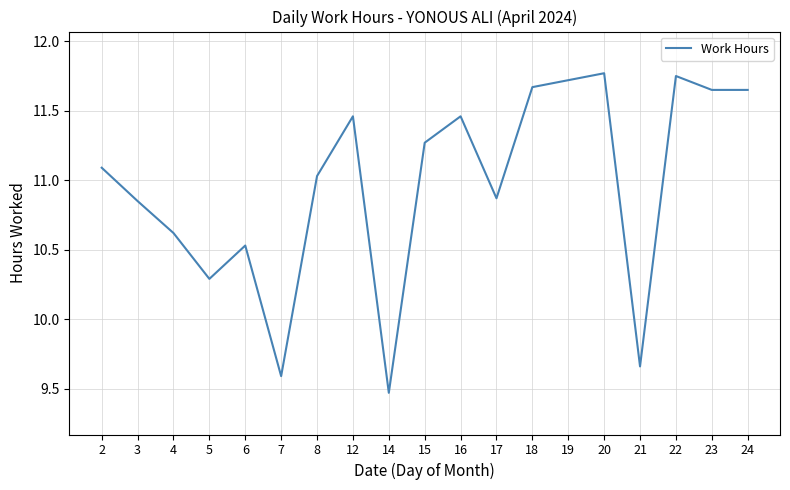

What is the ratio of the value at 7 to the value at 16?

0.8